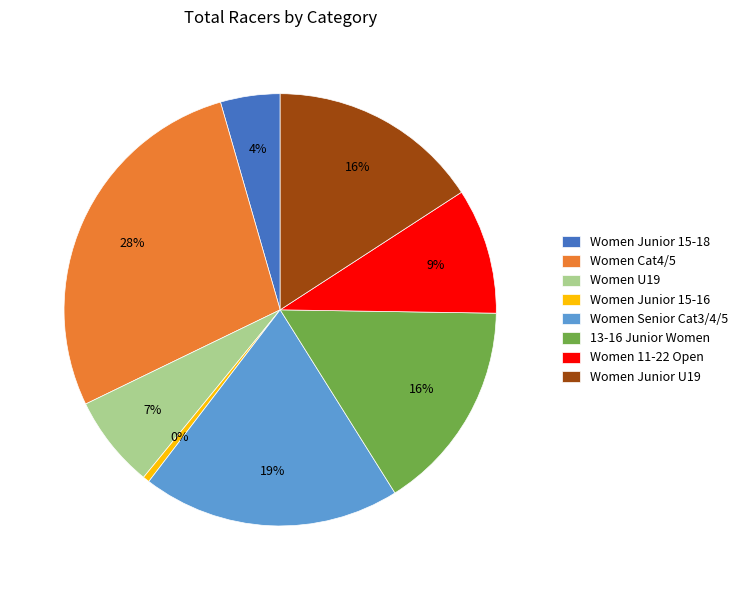

To the nearest percent, what is the difference between the Women Cat4/5 and Women U19 slice percentages?

21%